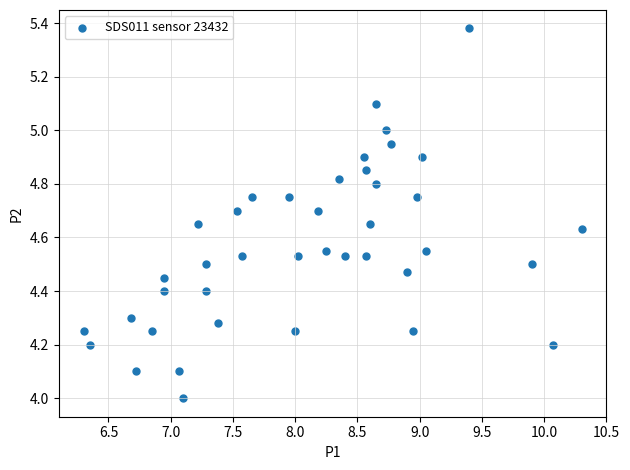

What is the range of X values (max minus min)?

4.0